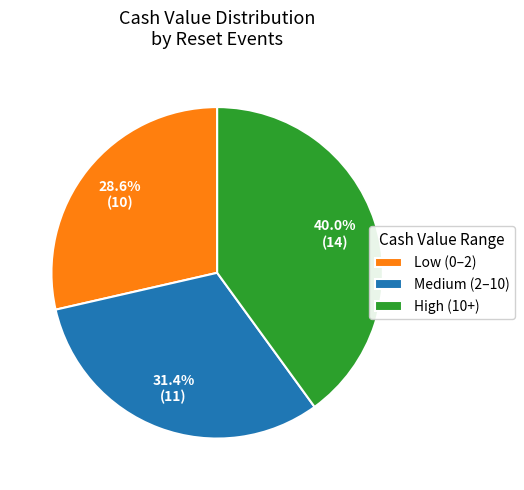

What is the total percentage of Low (0–2) and Medium (2–10)?

60.0%